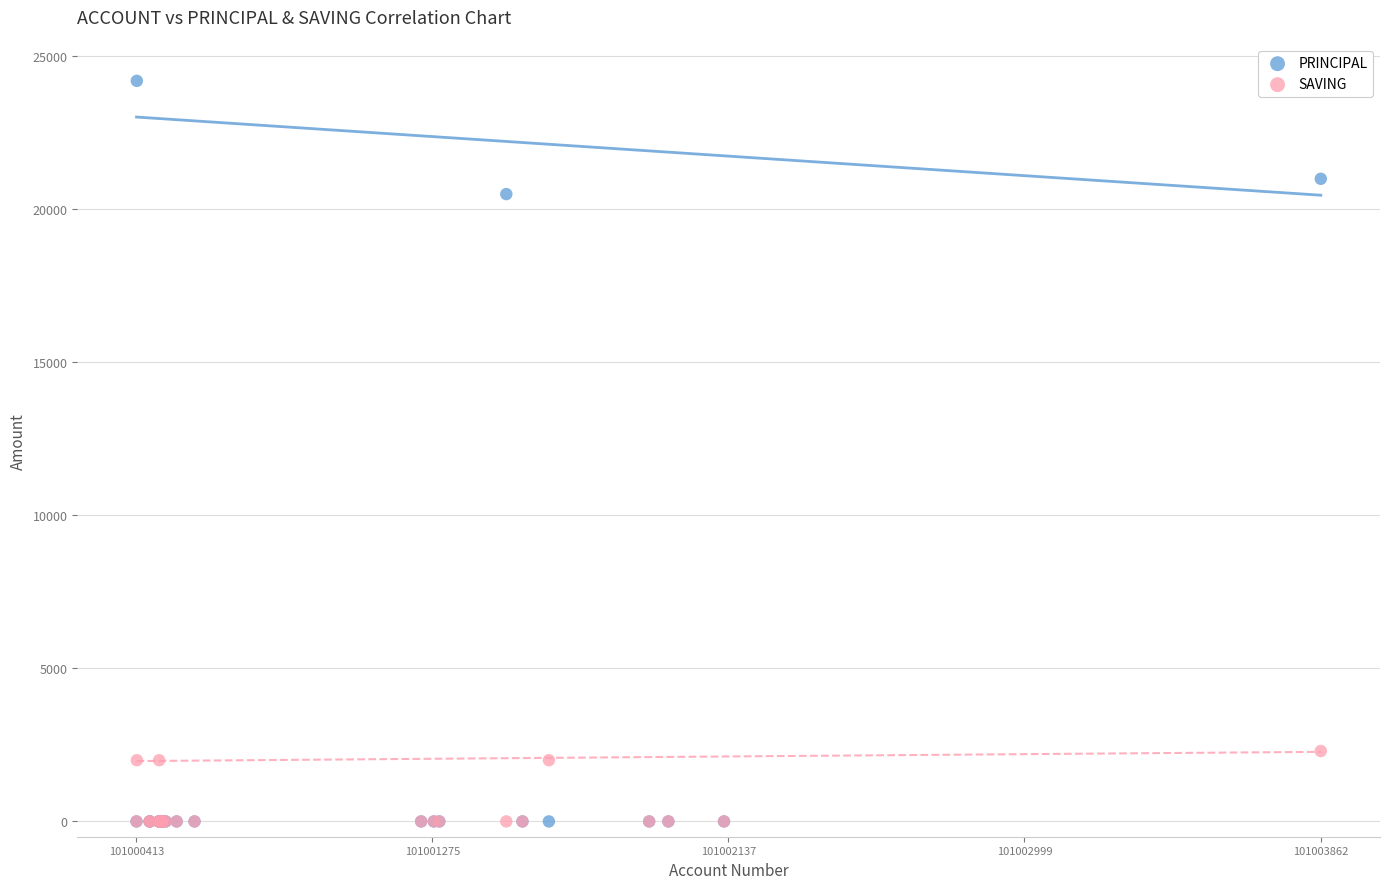

Which series reaches the maximum Y coordinate?

PRINCIPAL